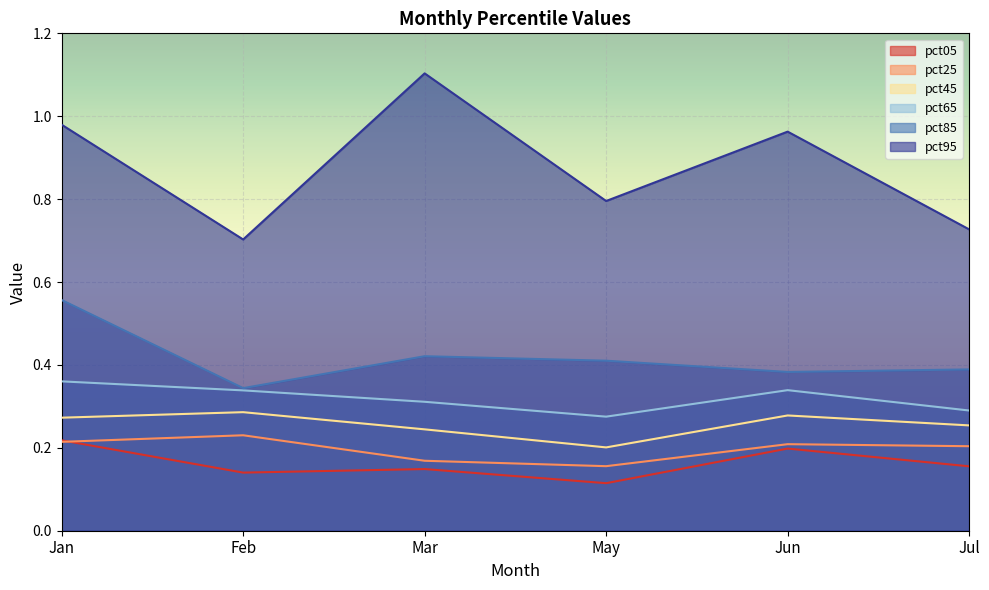

True or false: pct45 has a value of 0.2 at Mar.

False